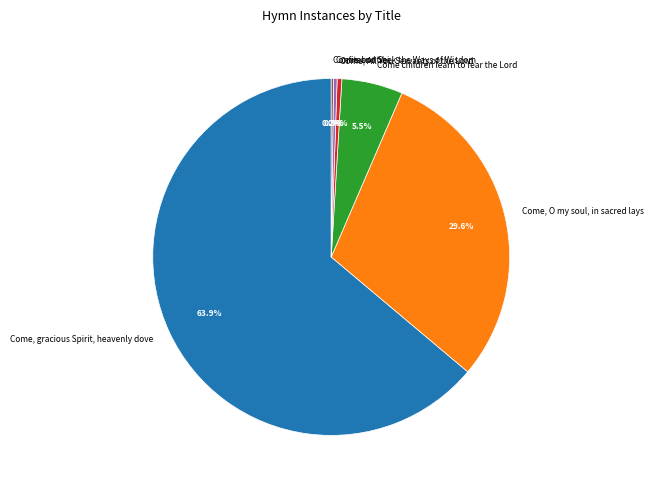

To the nearest percent, what is the difference between the largest and smallest slice percentages?

64%